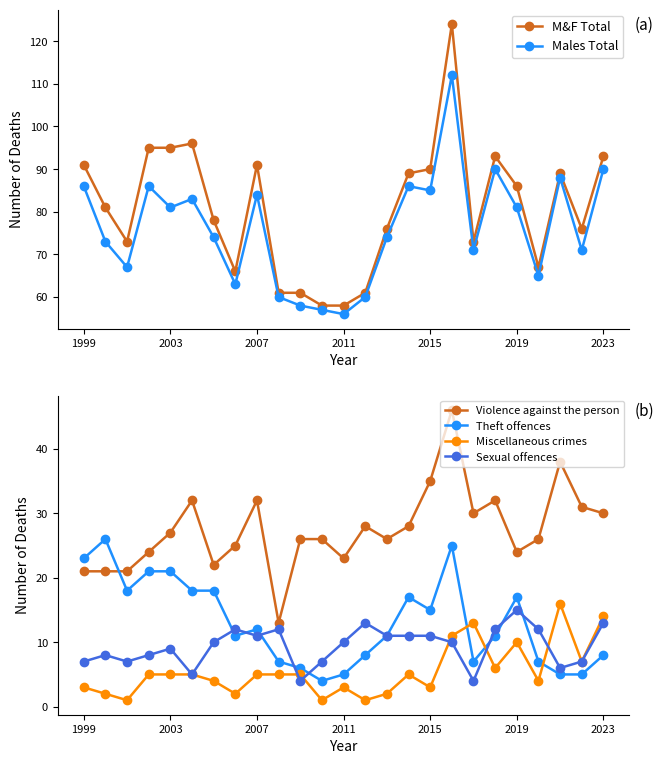

How many categories are shown in the chart?

25